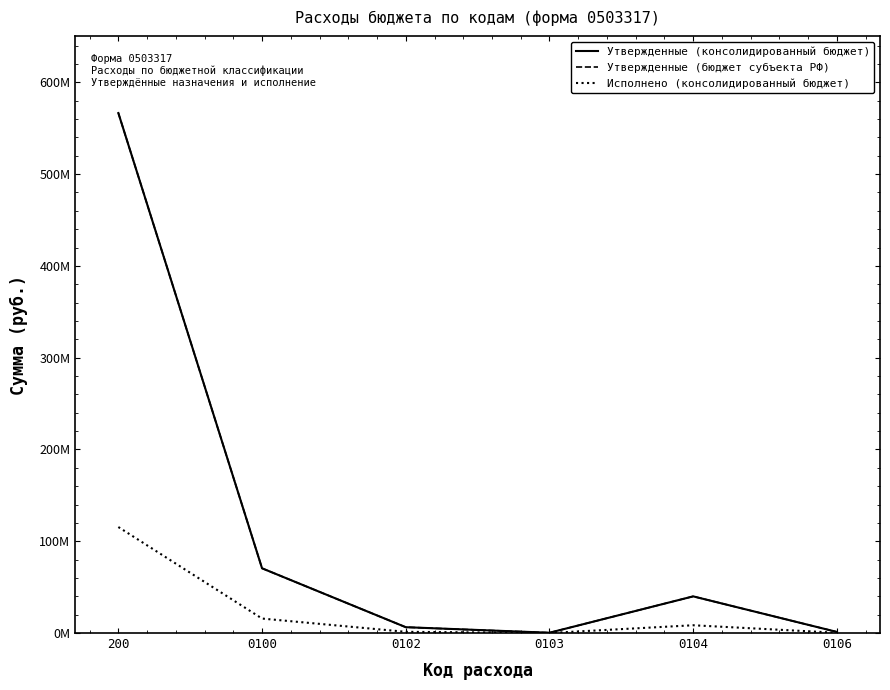

True or false: Исполнено (консолидированный бюджет) and Утвержденные (консолидированный бюджет) cross at least once.

False